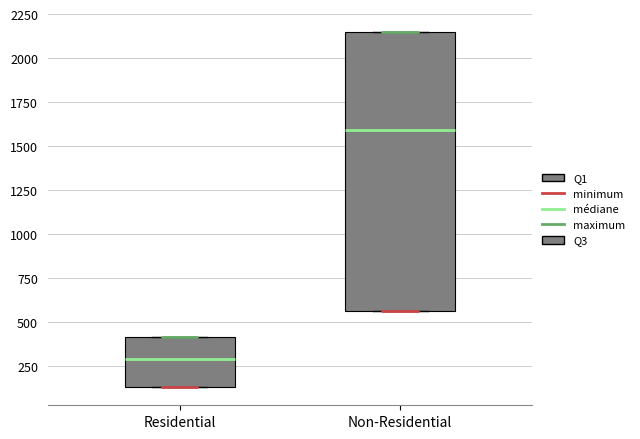

Where is the upper edge of the box for Non-Residential on the y-axis? The values are not printed on the chart, so give them approximately, as read against the axis.

2150